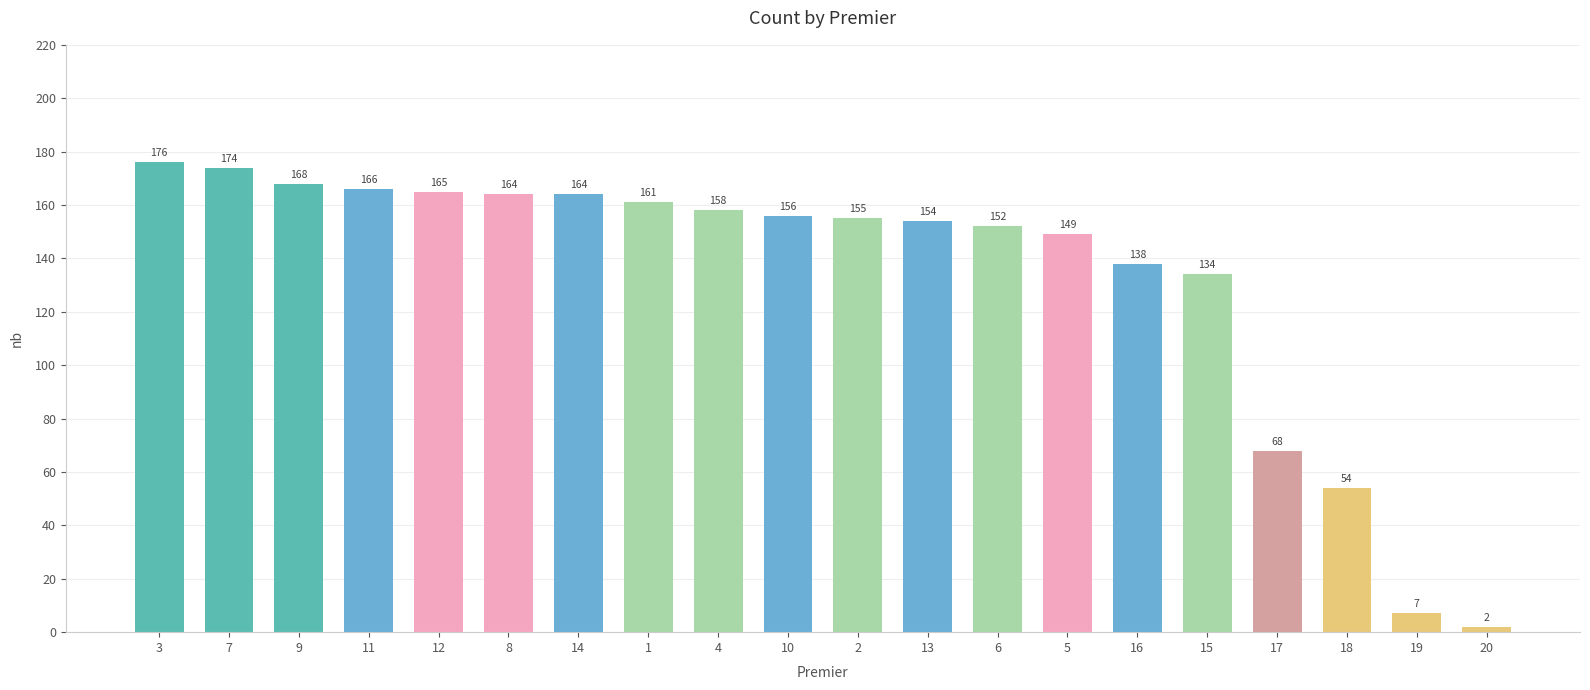

Which category has the highest value across all series?

3